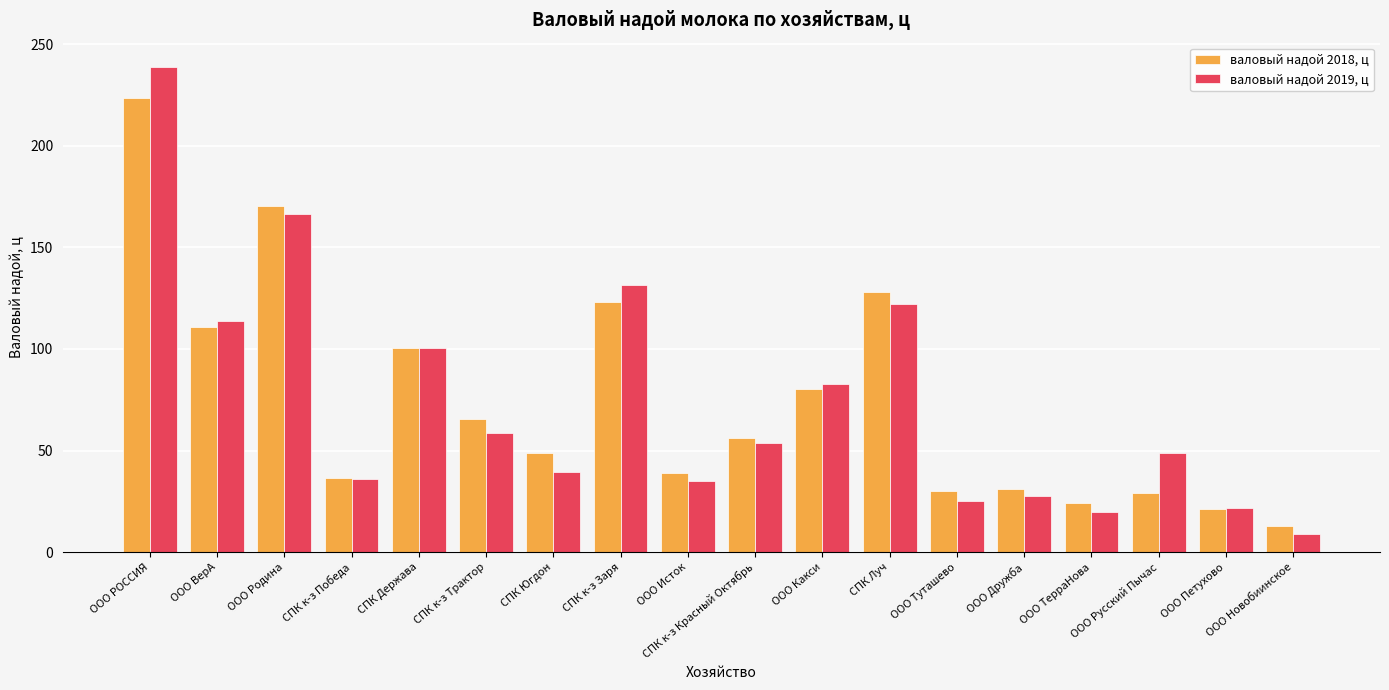

At which category is the sum across all series the highest?

ООО РОССИЯ